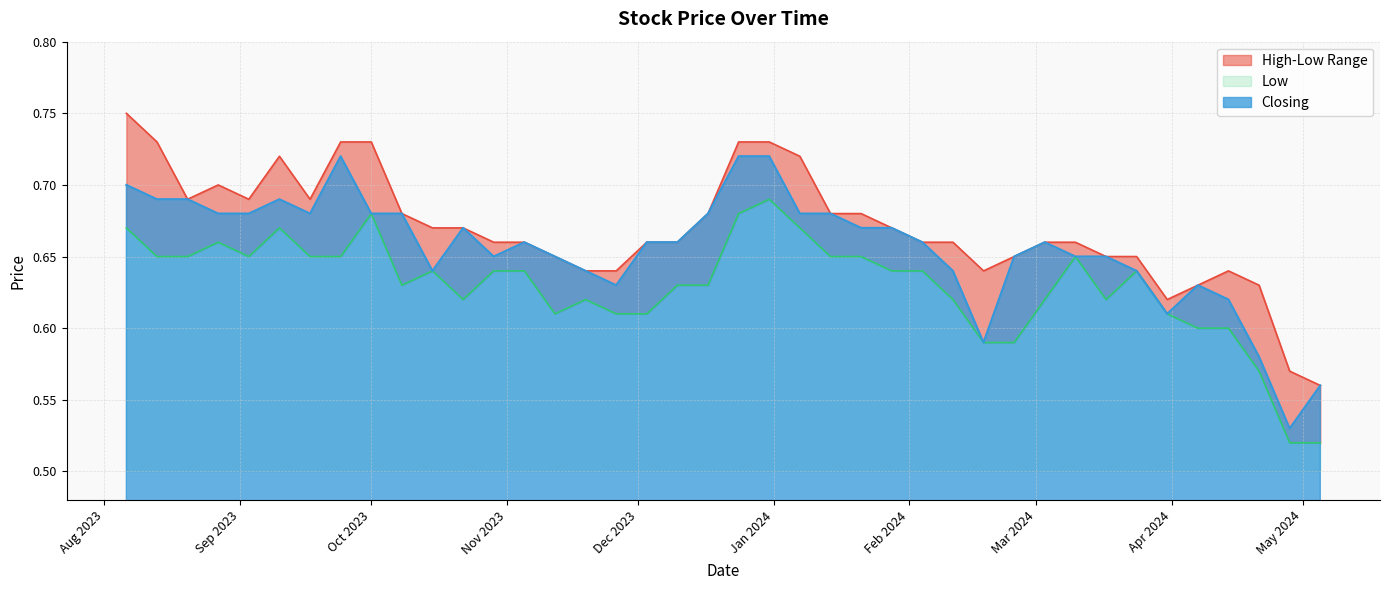

True or false: High has a value of 0.6 at 18/02/2024.

True